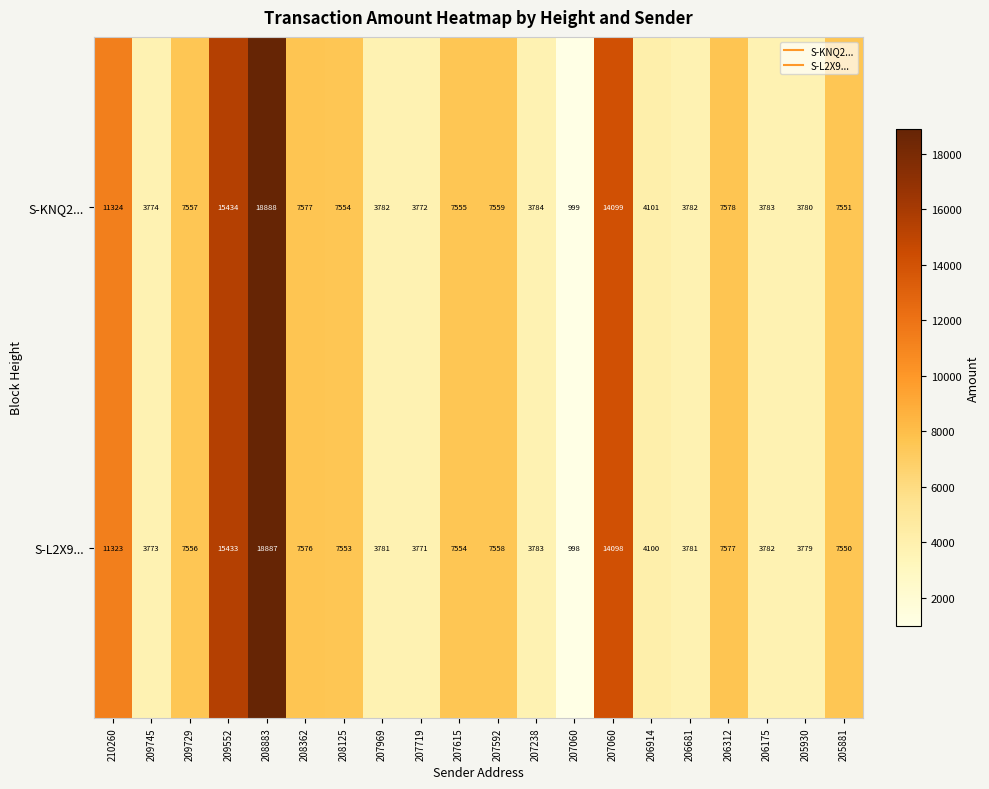

What is the difference between the highest and lowest values at 207615?

1